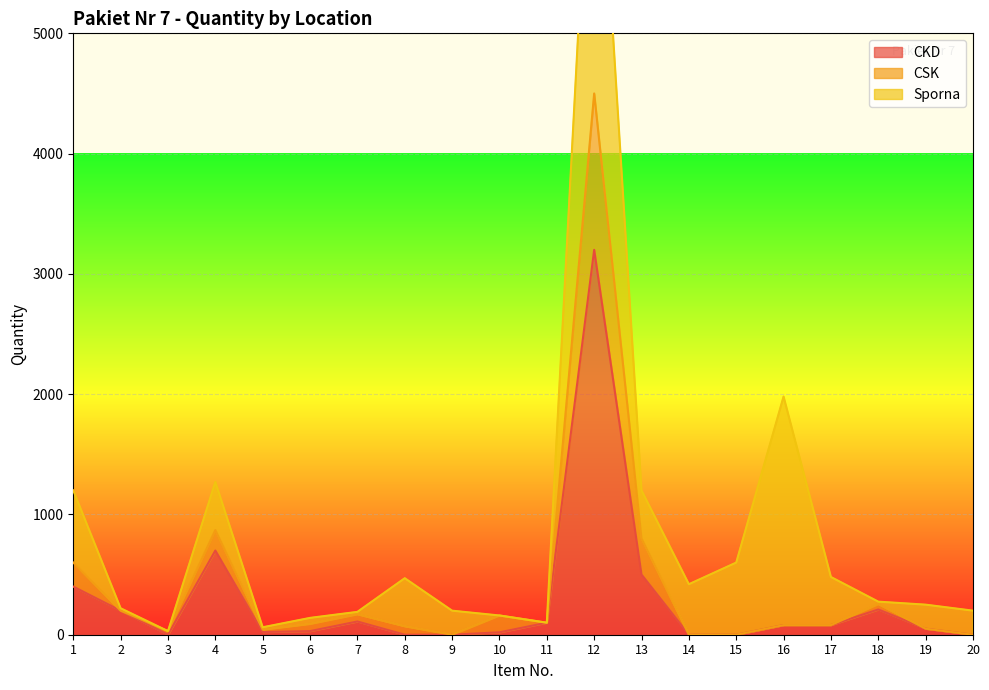

What is the difference between the maximum and minimum values in the CSK series?

4500